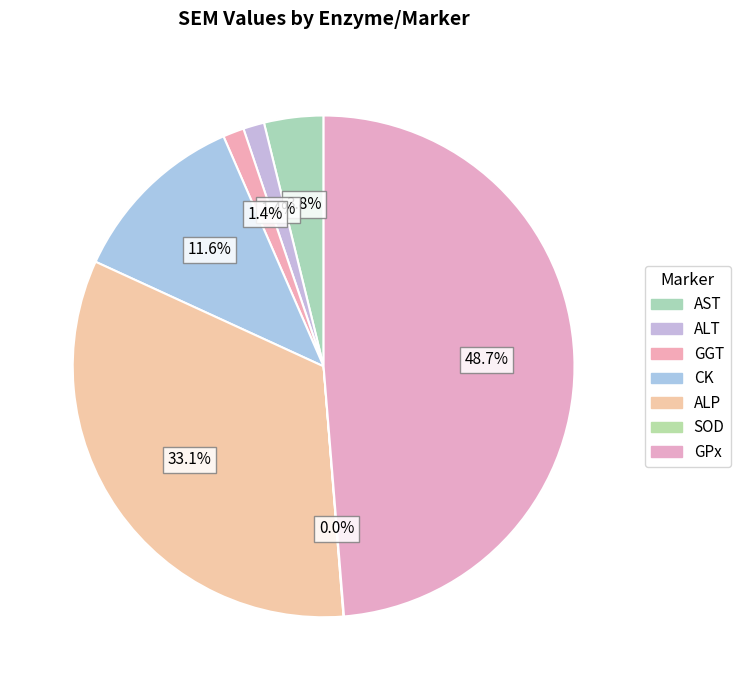

To the nearest percent, what portion does GPx represent?

49%